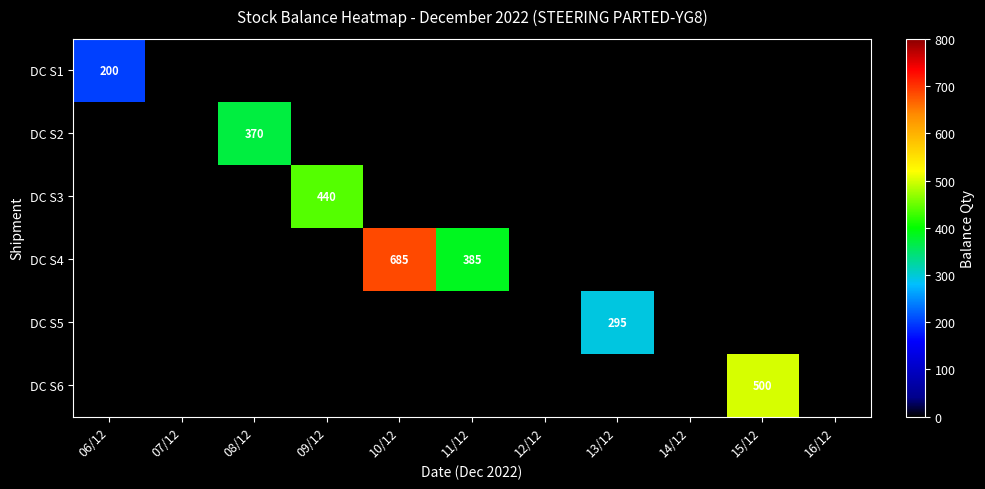

At which category does the chart reach its minimum across all series?

06/12